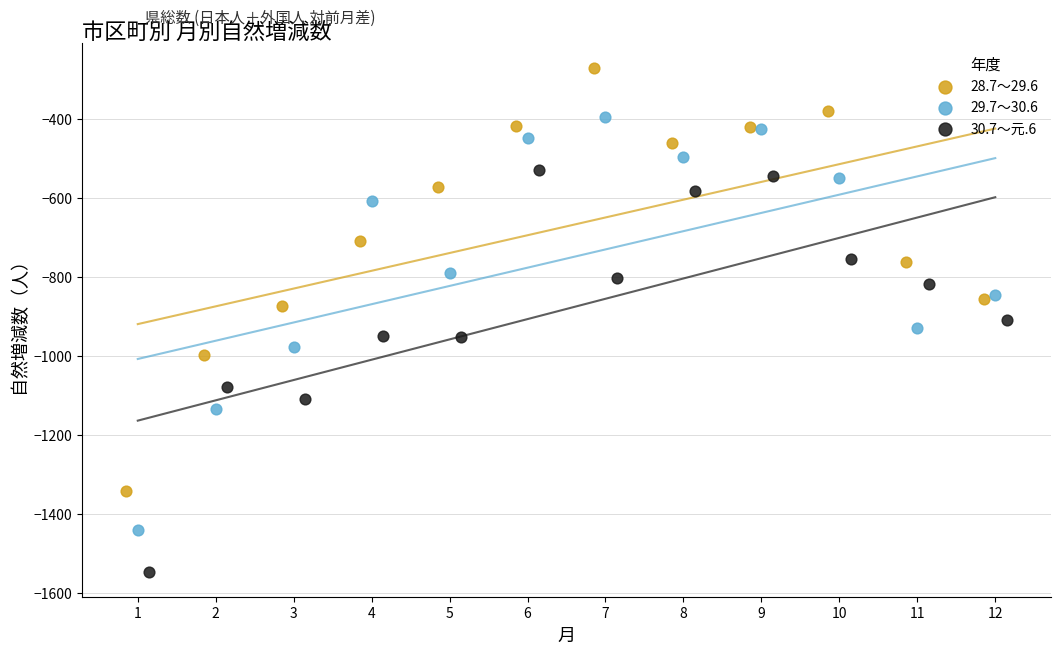

Which series contains the lowest Y value?

30.7～元.6